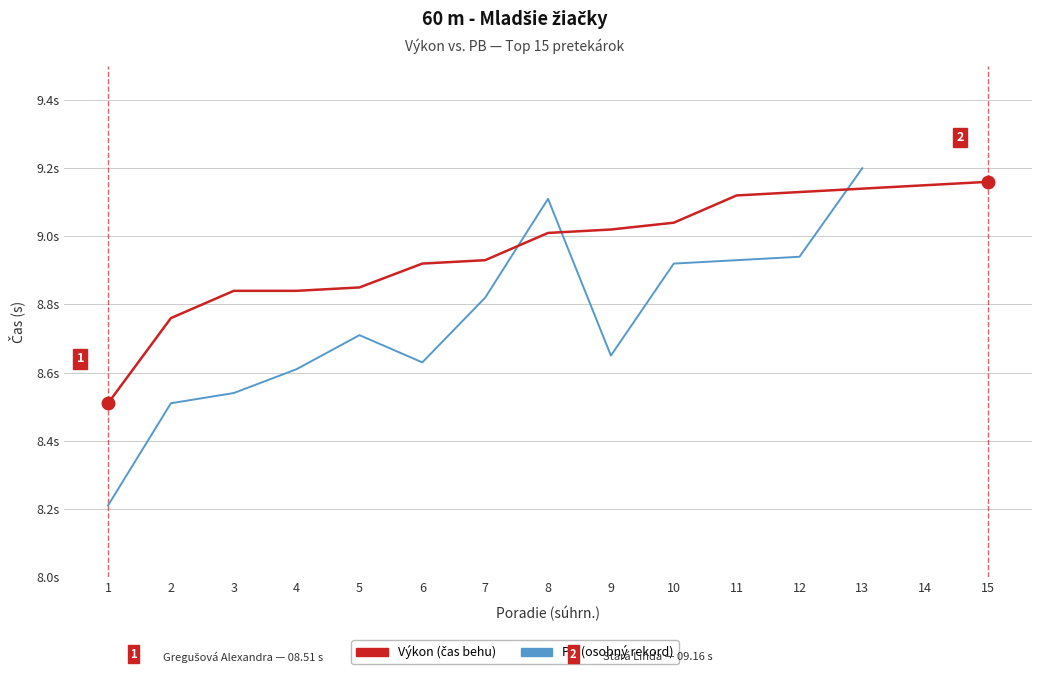

At which category is the sum across all series the highest?

13